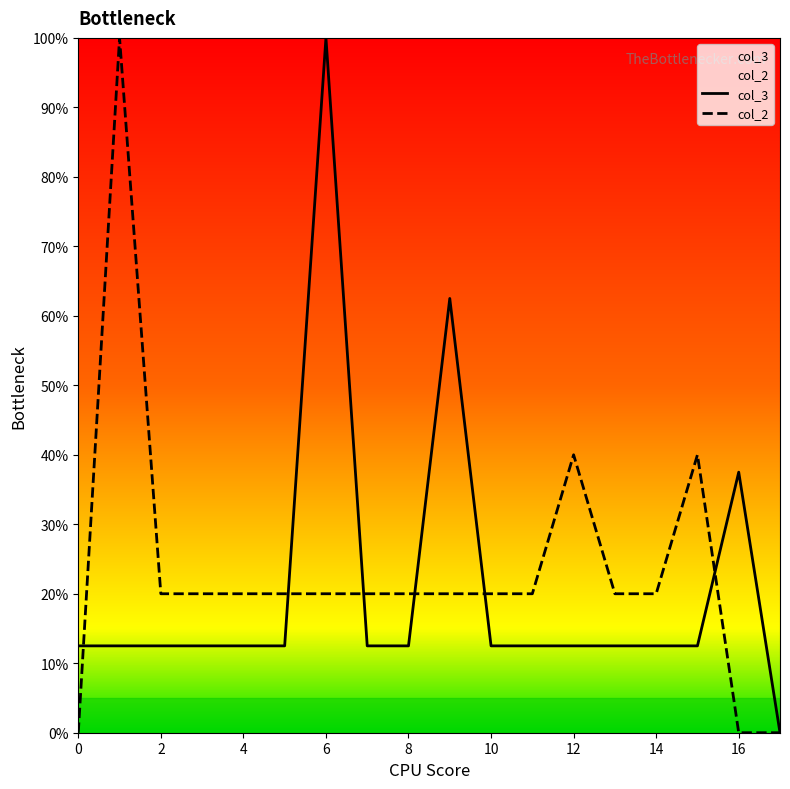

What is the spread (max minus min) of values at 16?

37.5